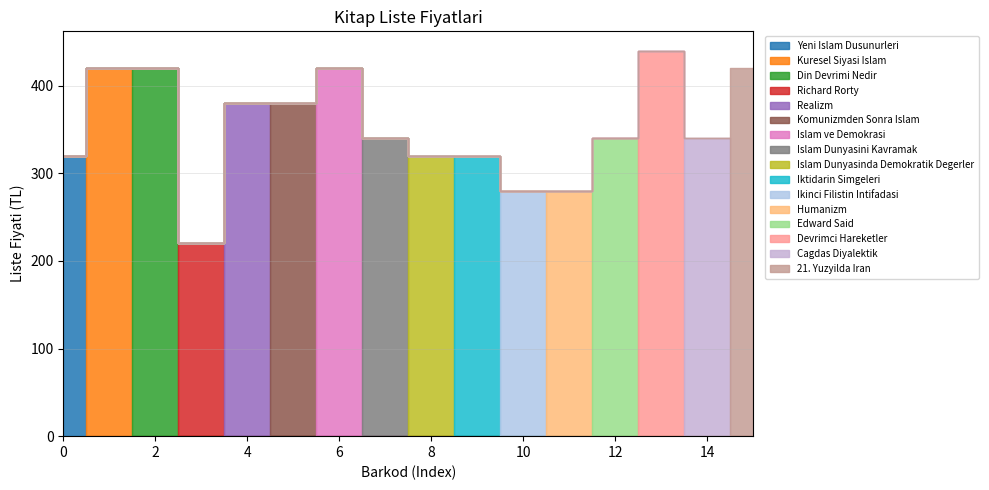

Is it true that the value at 9786051210841 is 129?

False